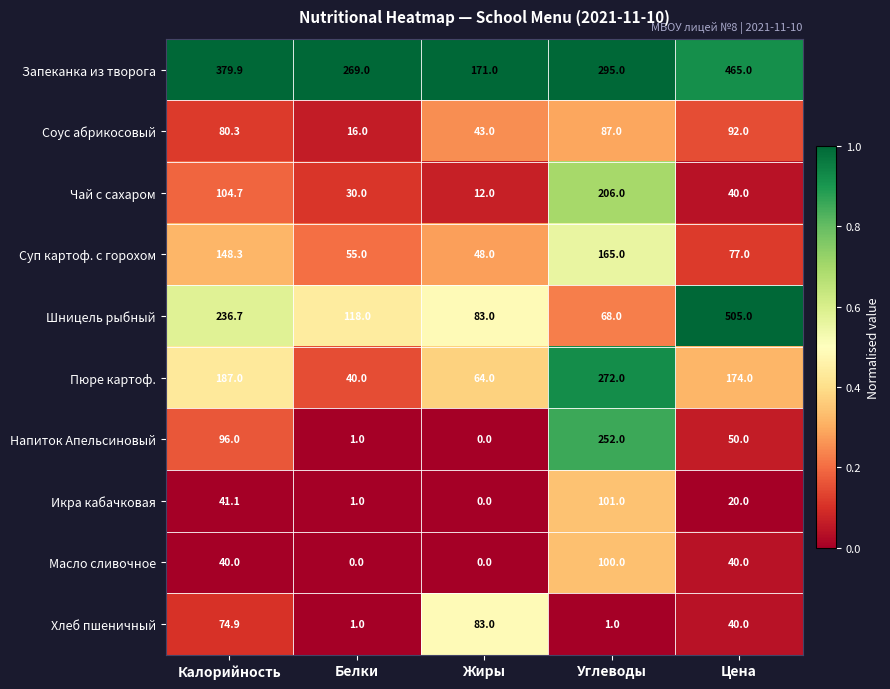

What is the greatest value displayed?

505.0